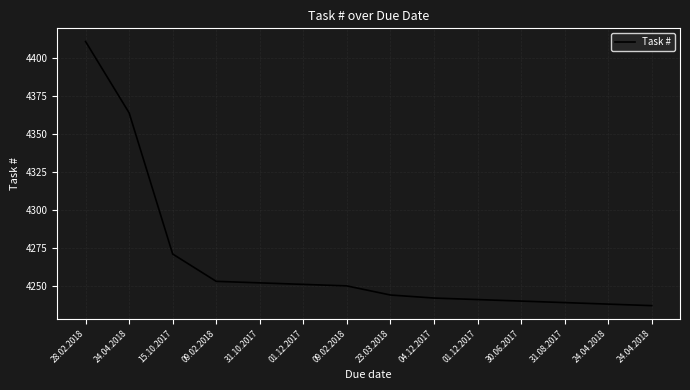

How many lines are shown in the chart?

1